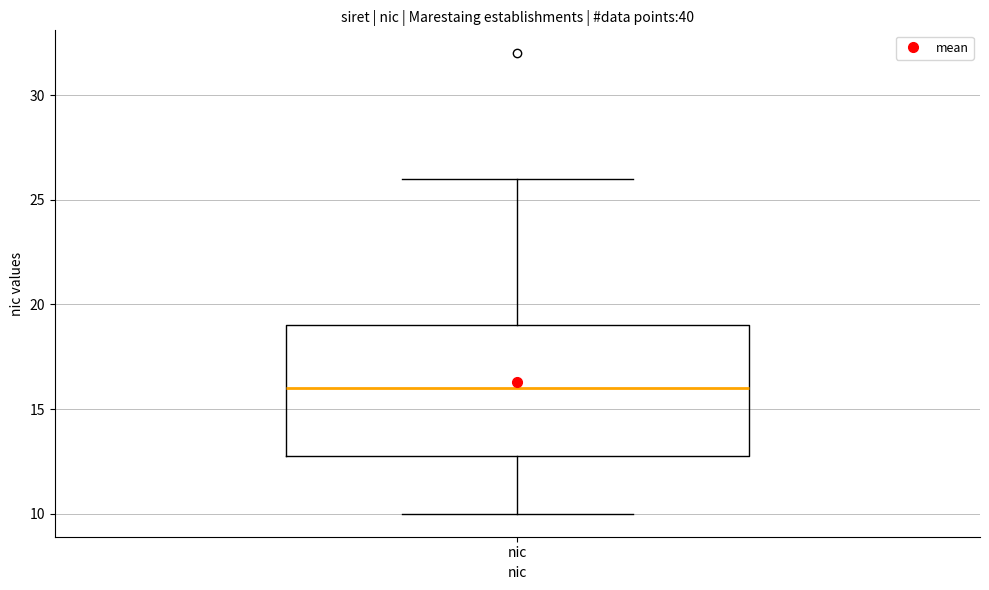

Transcribe this box plot: give where the median line is, the range the box spans, and where the two whiskers end, as read against the y-axis. The values are not printed on the chart, so give them approximately, as read against the axis.

median 16, box 13 to 19, whiskers 10 to 26